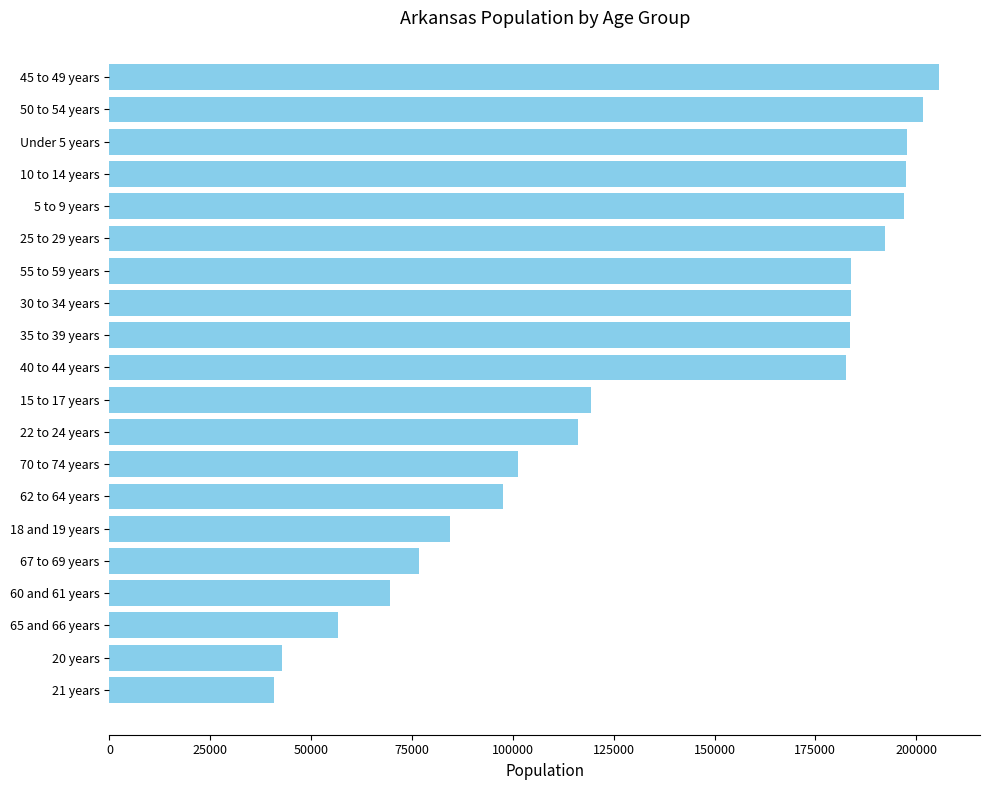

At which label is the value closest to 123157?

15 to 17 years